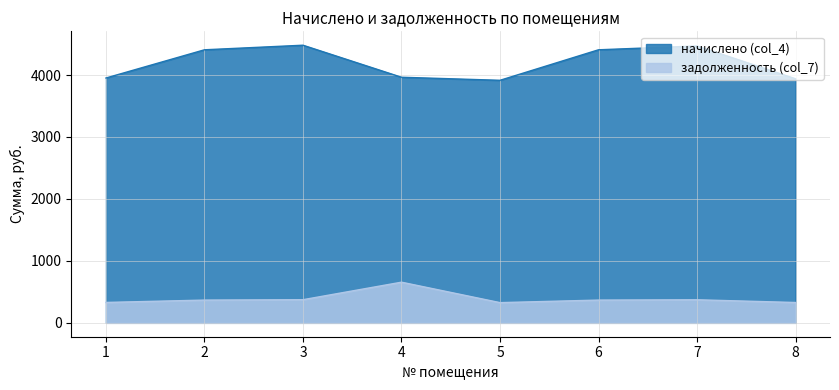

At which category does начислено (col_4) reach its first local valley?

5